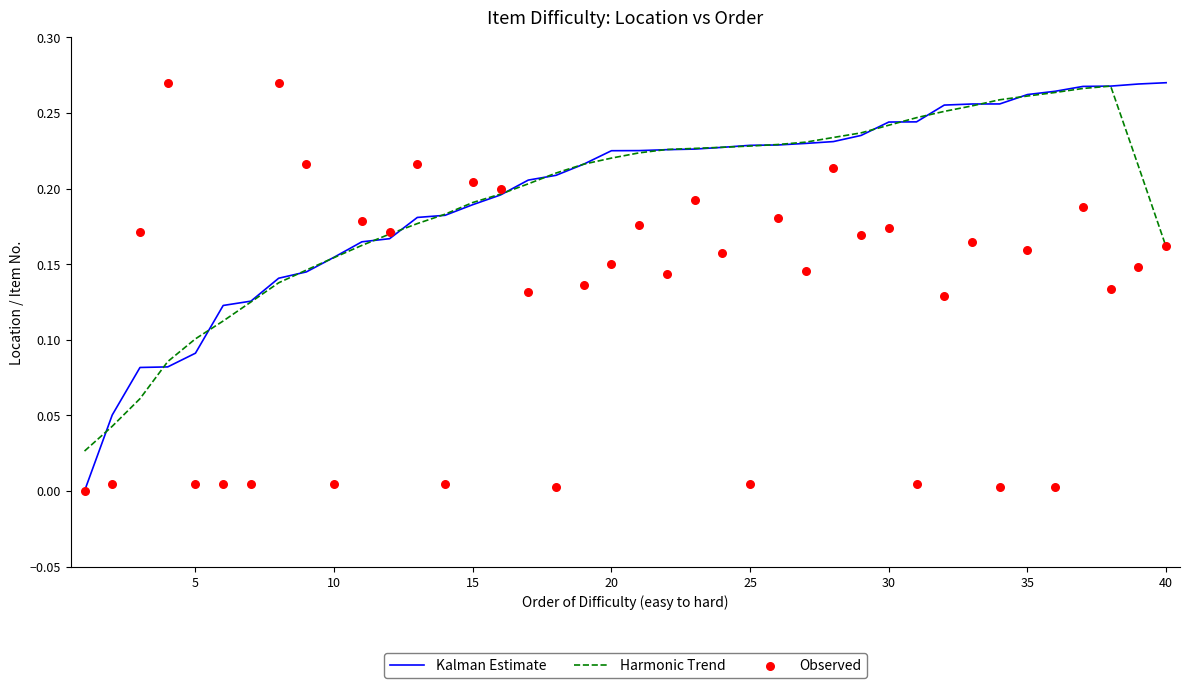

Which series contains the highest Y value?

Kalman Estimate